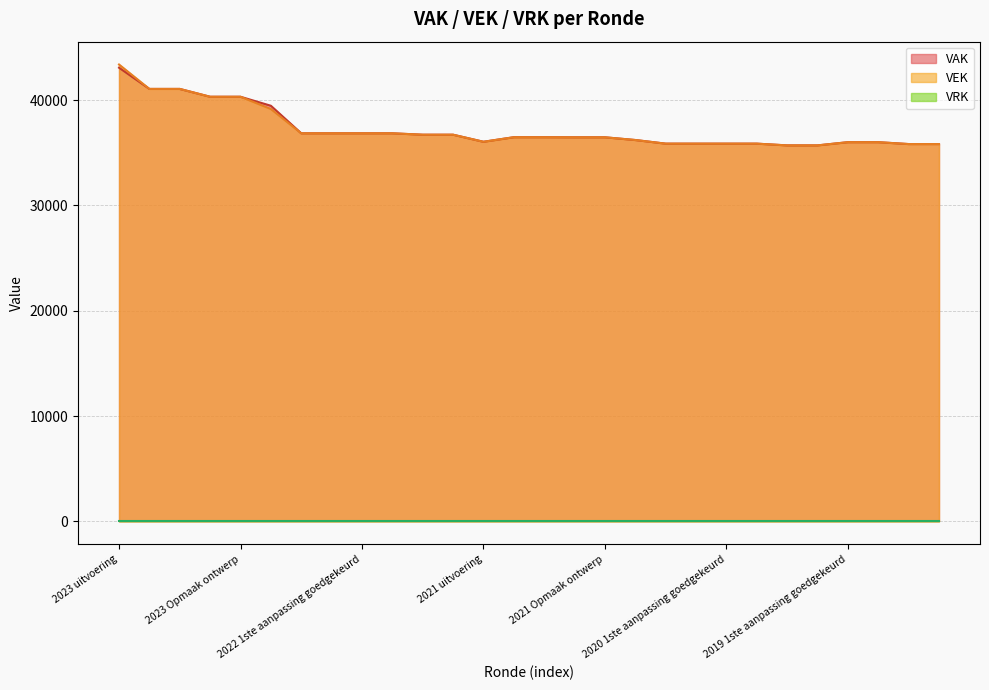

True or false: VEK and VAK cross at least once.

False